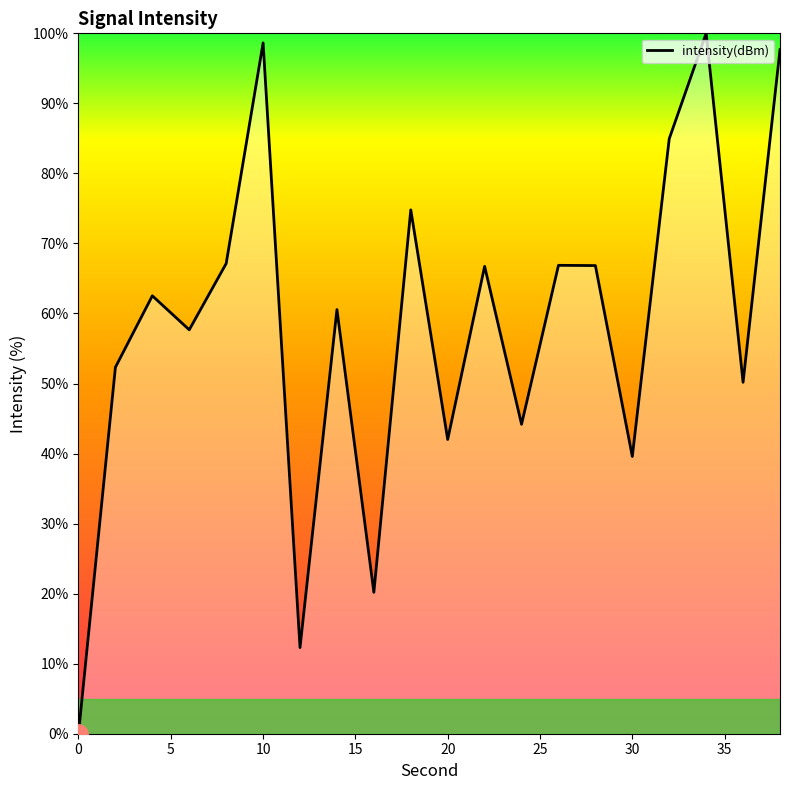

What is the maximum value shown in the chart?

100.0